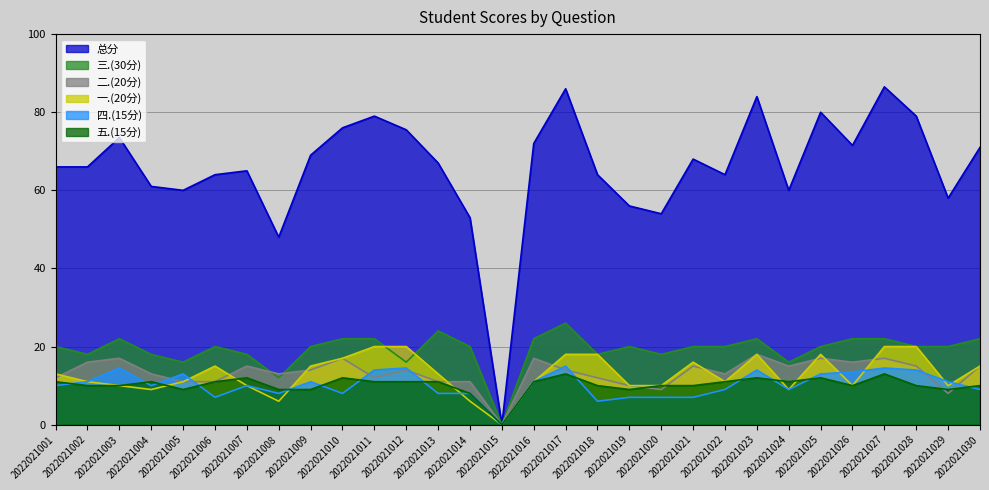

Is it true that 一.(20分) equals 14.4 at 2022021005?

False